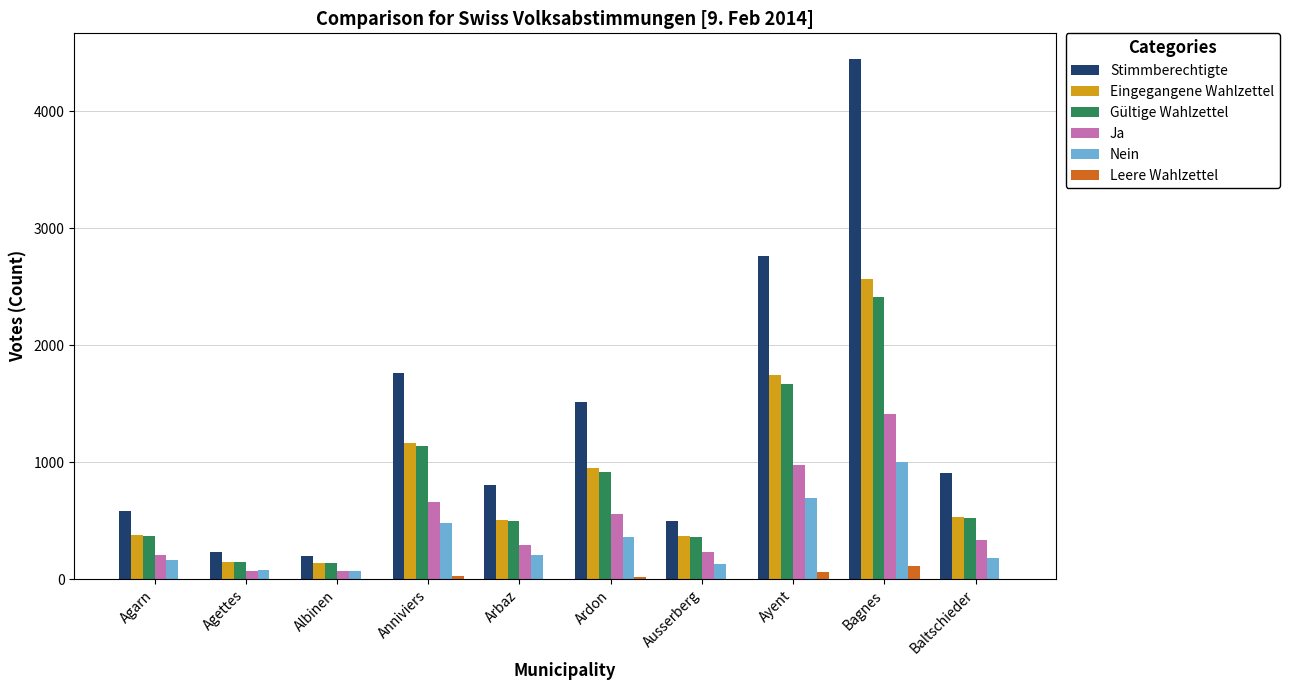

At which label is Stimmberechtigte closest to 2322?

Ayent